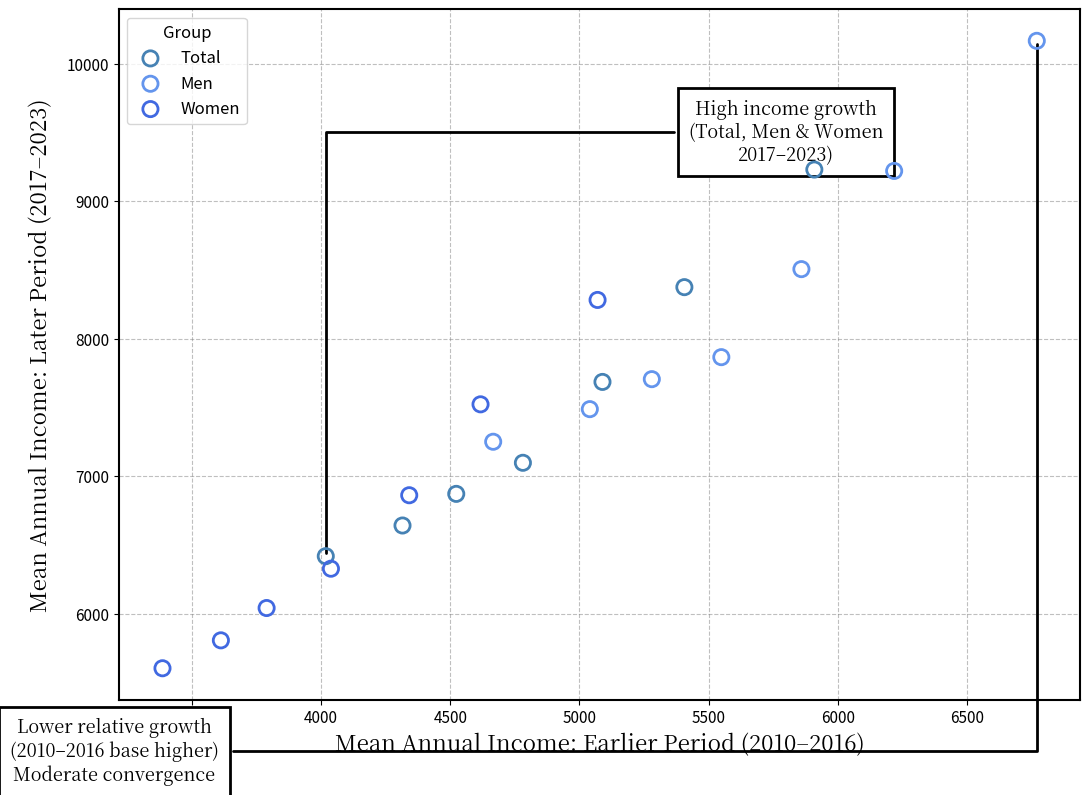

Which series has the widest spread of Y values?

Men